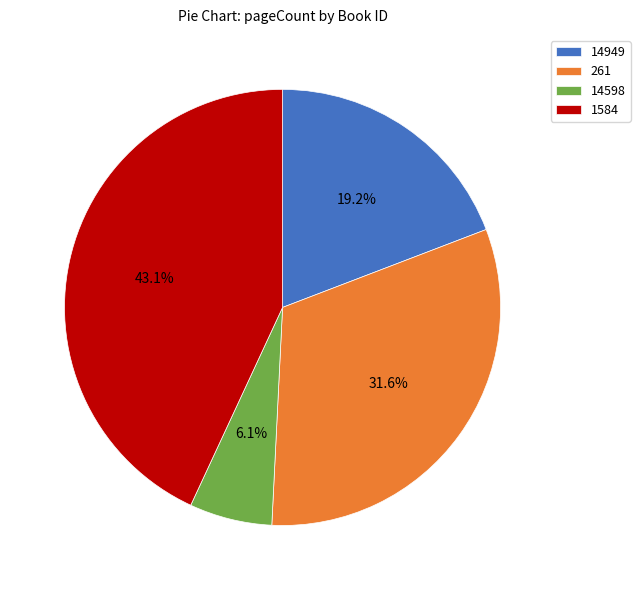

How many slices are in this pie chart?

4